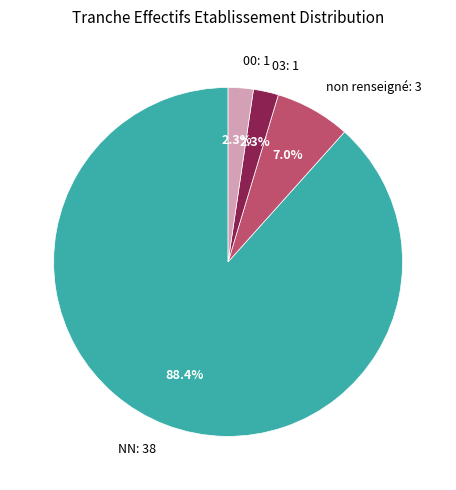

Between NN and non renseigné, which is larger?

NN